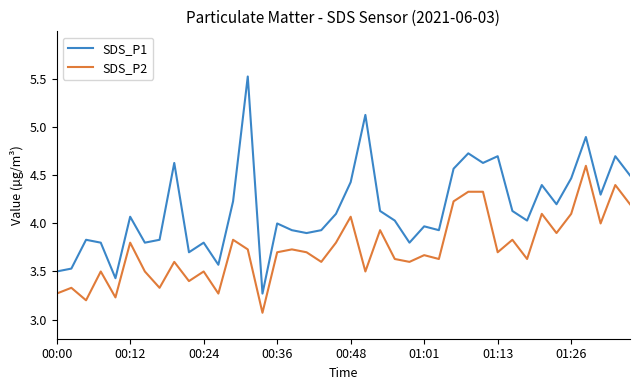

What is the maximum value for SDS_P1?

5.5